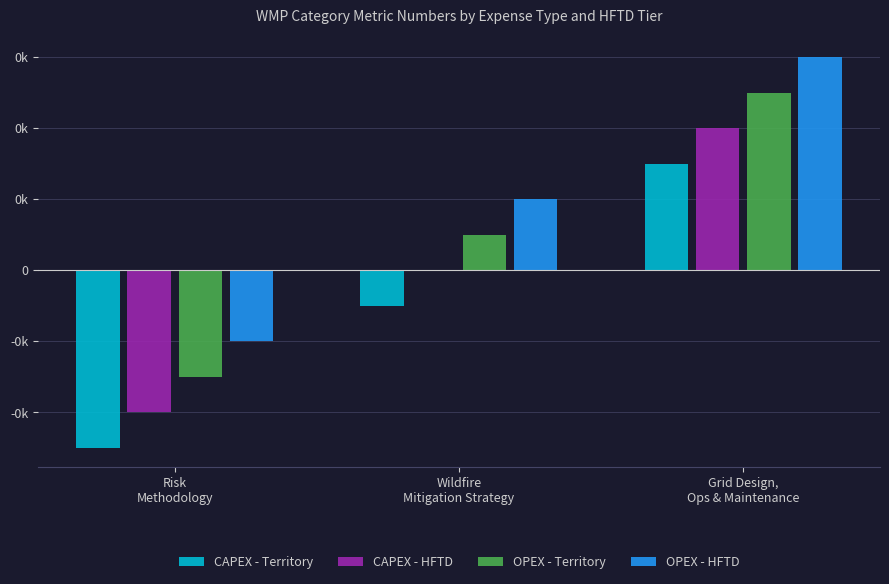

What is the label of the 3rd bar from the right?

Risk
Methodology